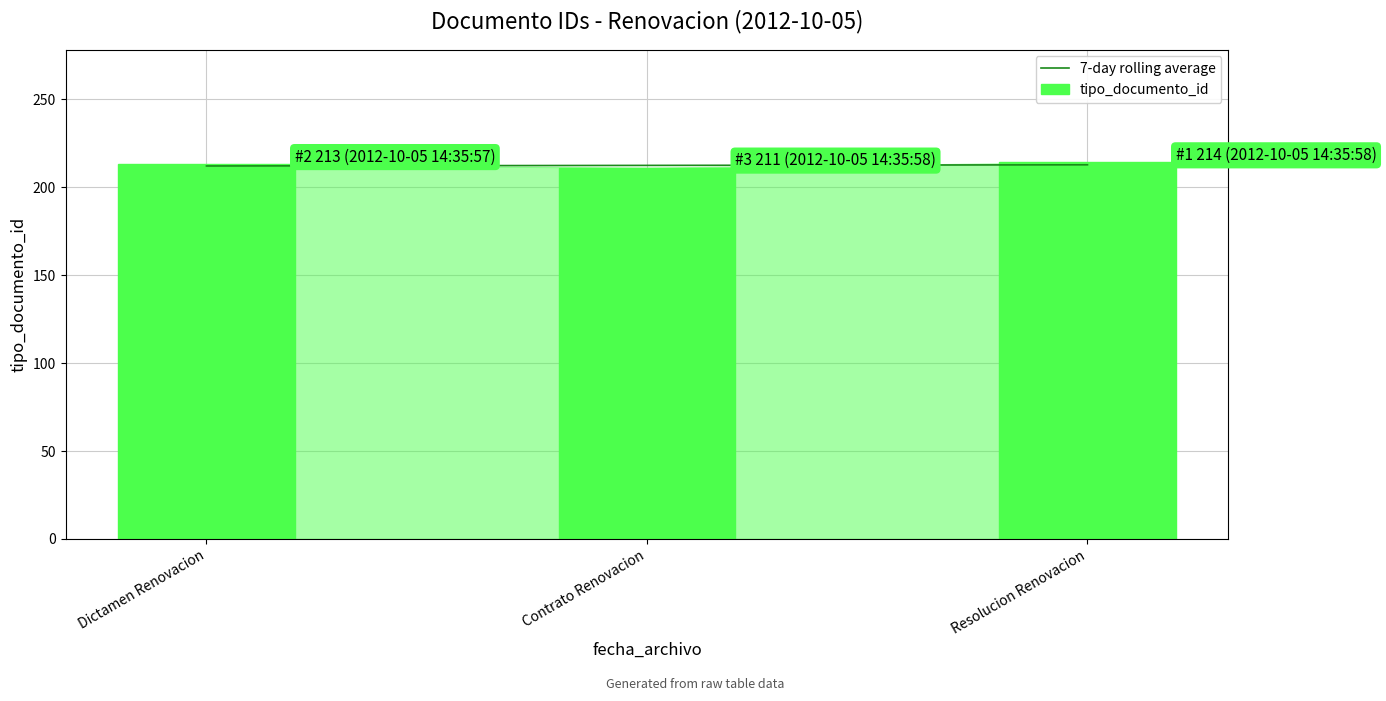

The value of 7-day rolling average at Contrato Renovacion is 298.1. True or false?

False